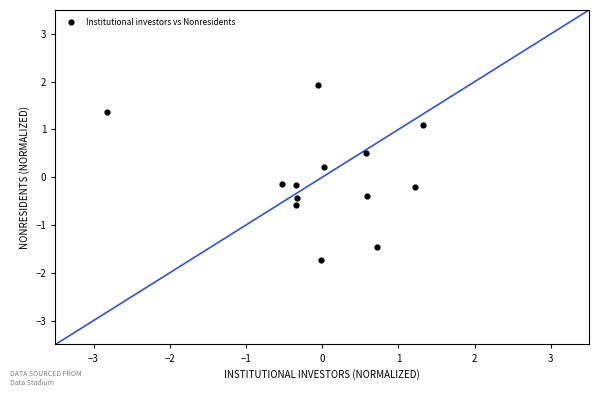

What is the range of Y values (max minus min)?

3.7